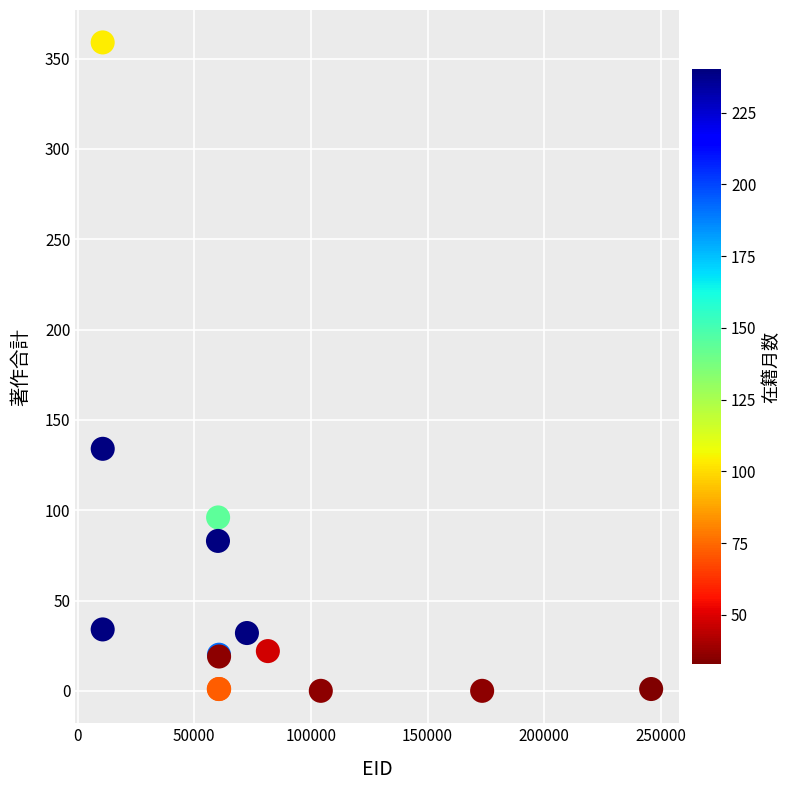

What Y value in the scatter plot is closest to 179?

134